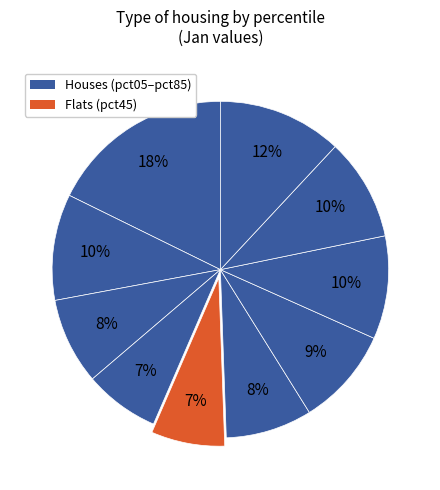

Does any single category account for the majority?

No